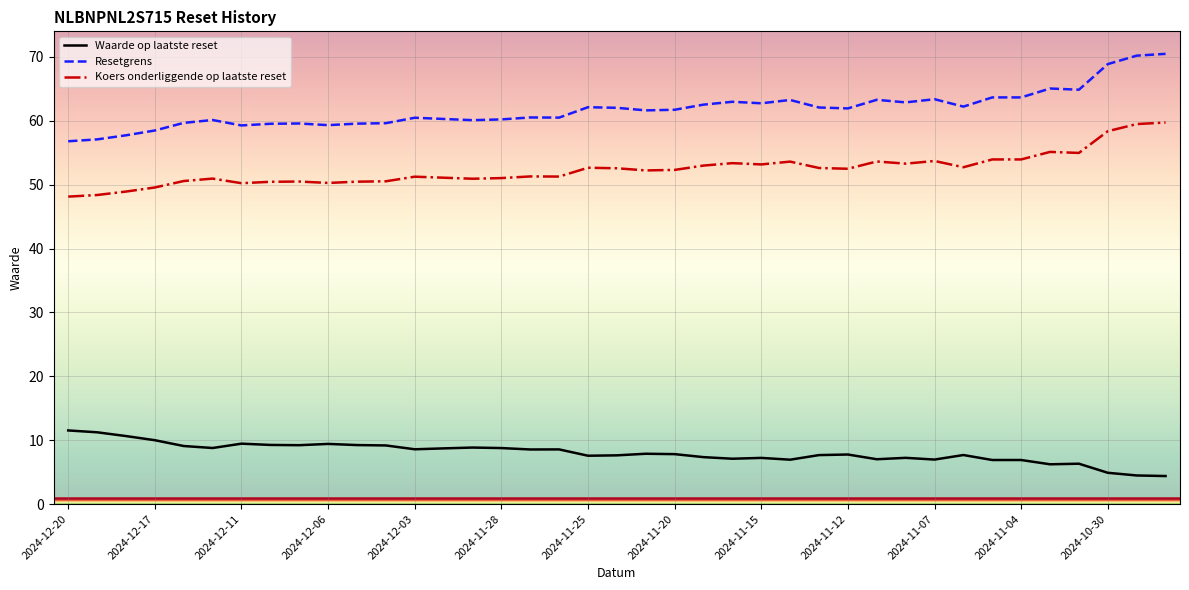

List the series in order of their peak value, highest first.

Resetgrens, Koers onderliggende op laatste reset, Waarde op laatste reset